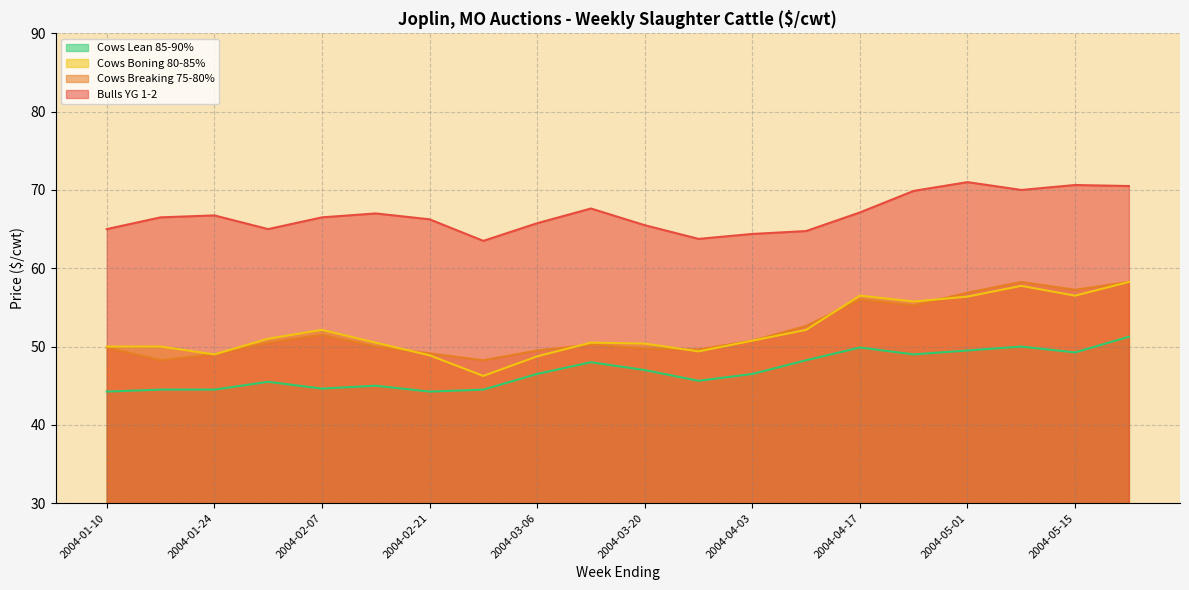

True or false: Cows Breaking 75-80% has a value of 56.0 at 2004-04-17.

True